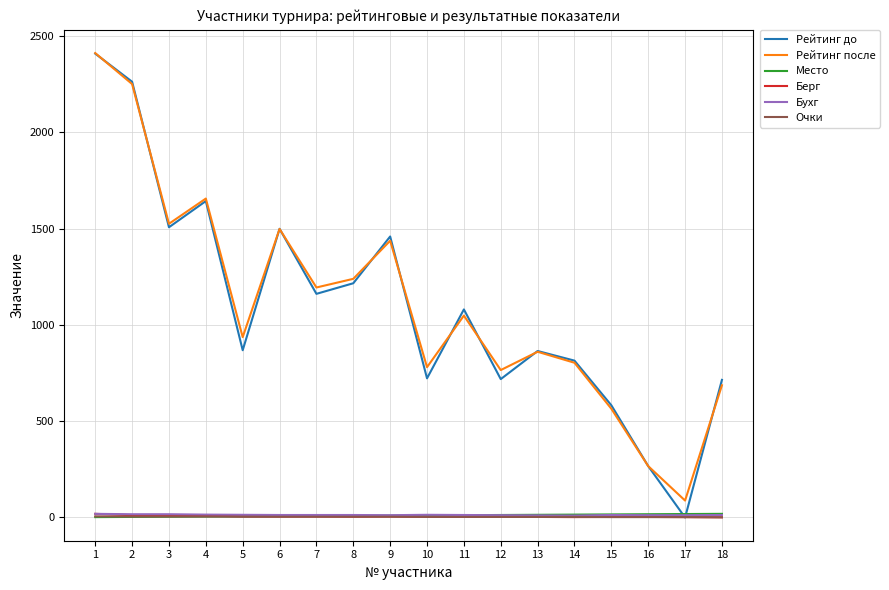

The Рейтинг после series shows 803 at 14. True or false?

True